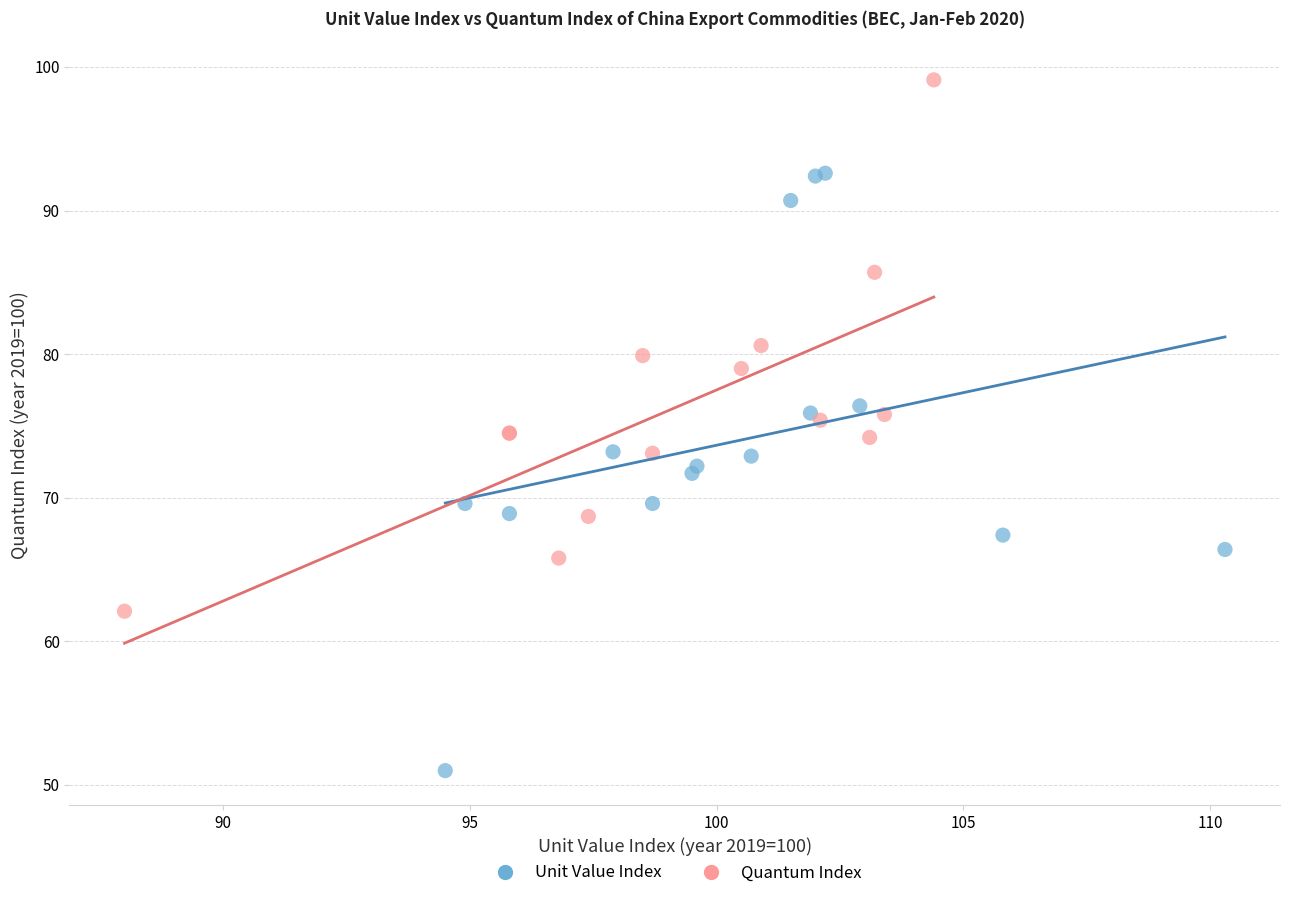

Which series contains the lowest Y value?

Unit Value Index